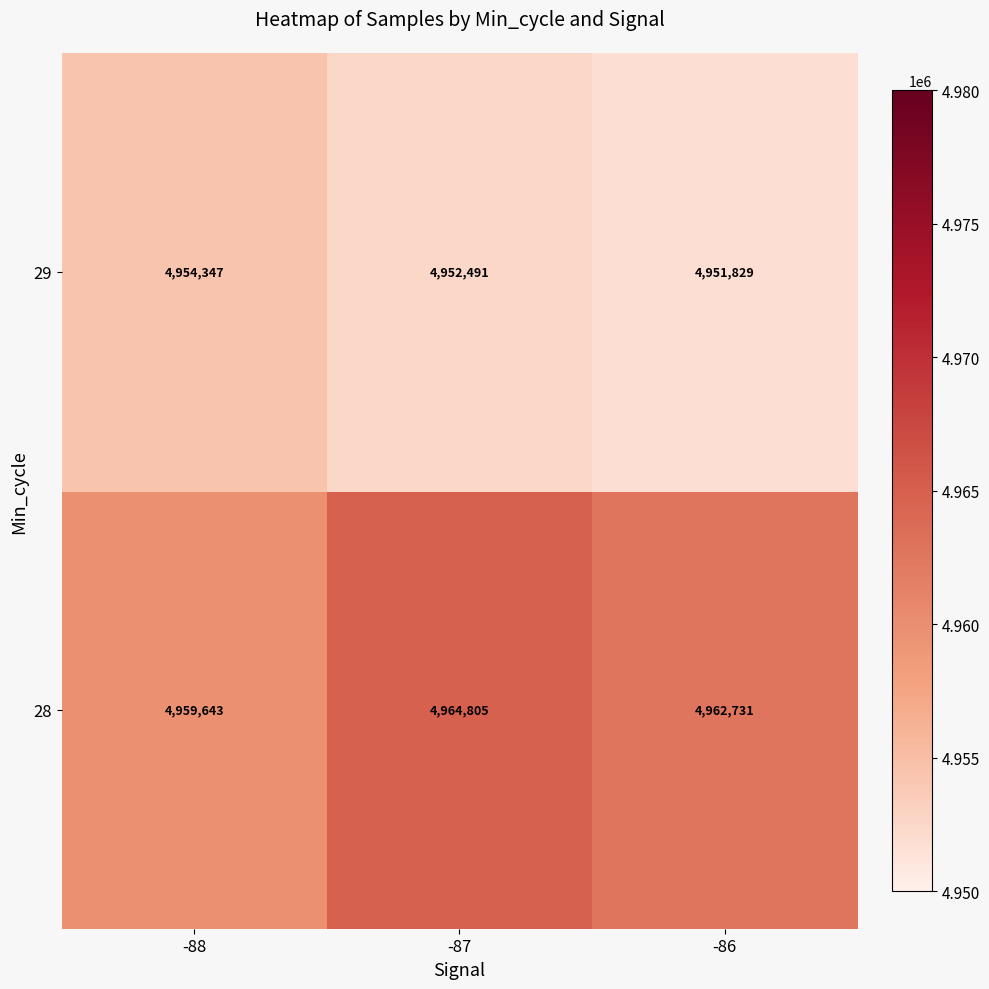

What is the average value of the 28 series?

4962393